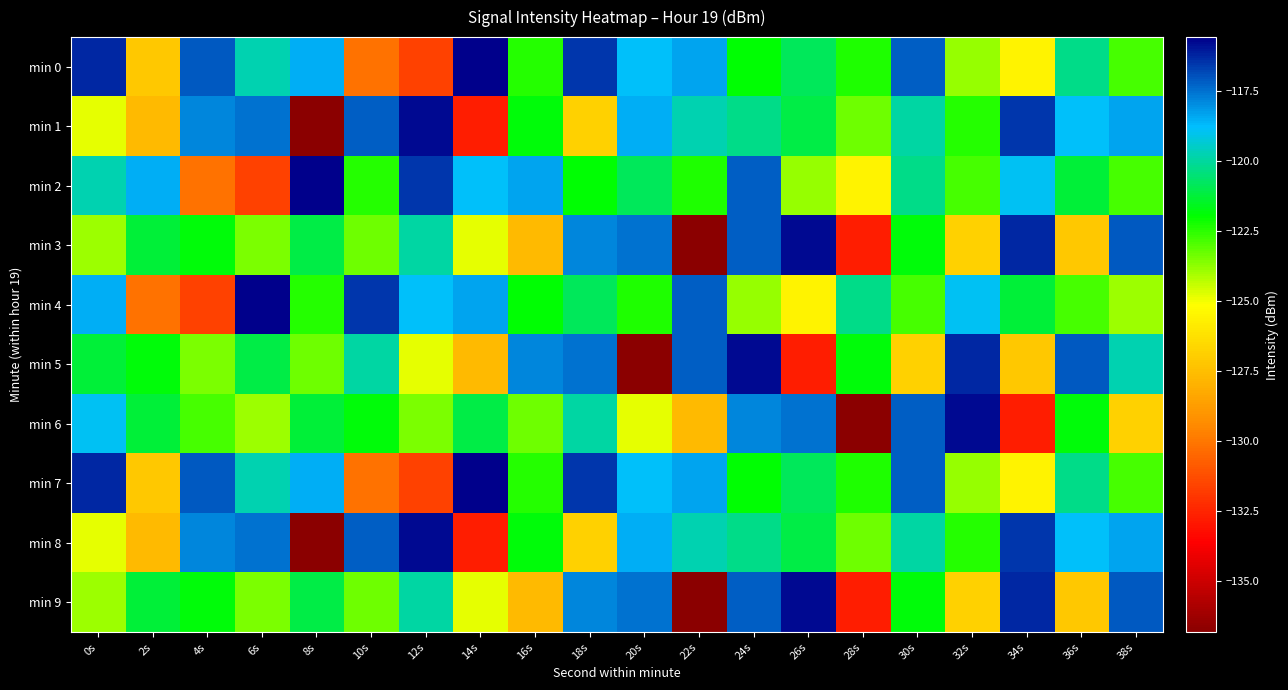

Rank the series by their maximum value, from lowest to highest.

min 1, min 3, min 5, min 6, min 8, min 9, min 0, min 2, min 4, min 7